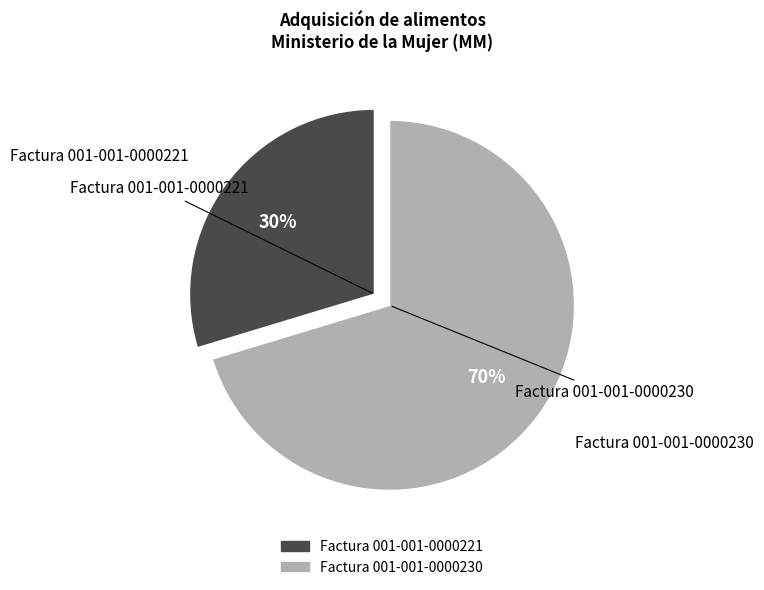

Do Factura 001-001-0000221 and Factura 001-001-0000230 together represent more than half of the pie?

Yes